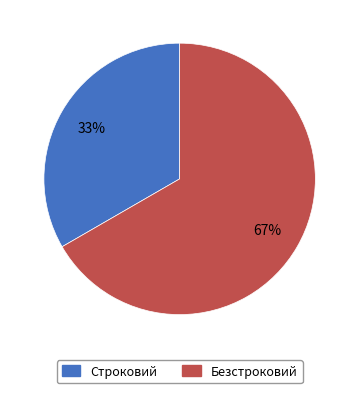

Is the sum of Безстроковий and Строковий greater than half?

Yes